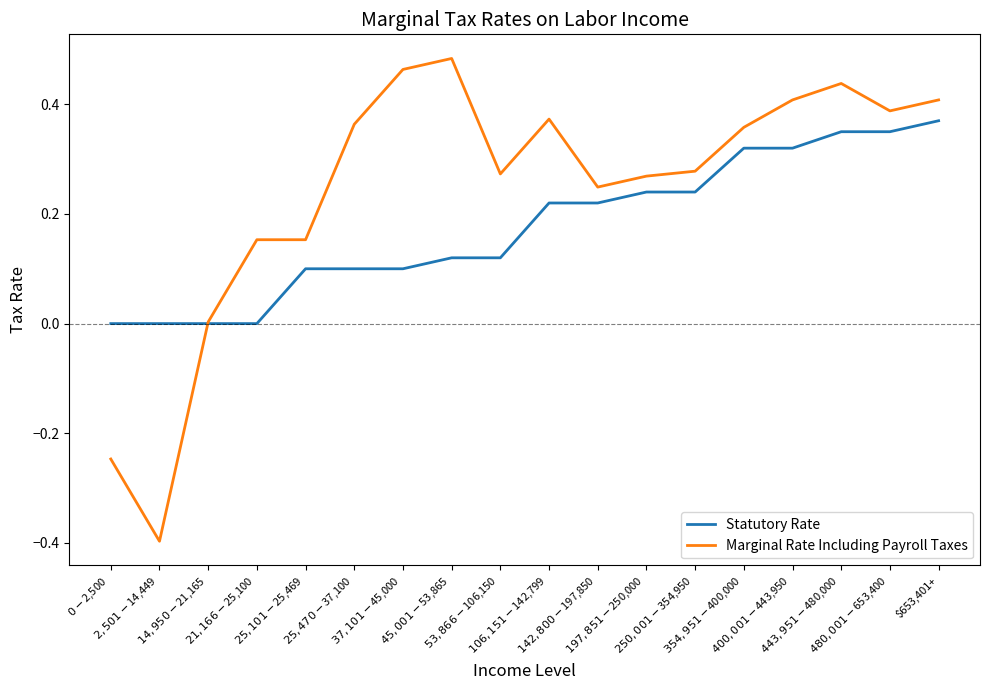

List the series in order of their peak value, lowest first.

Statutory Rate, Marginal Rate Including Payroll Taxes